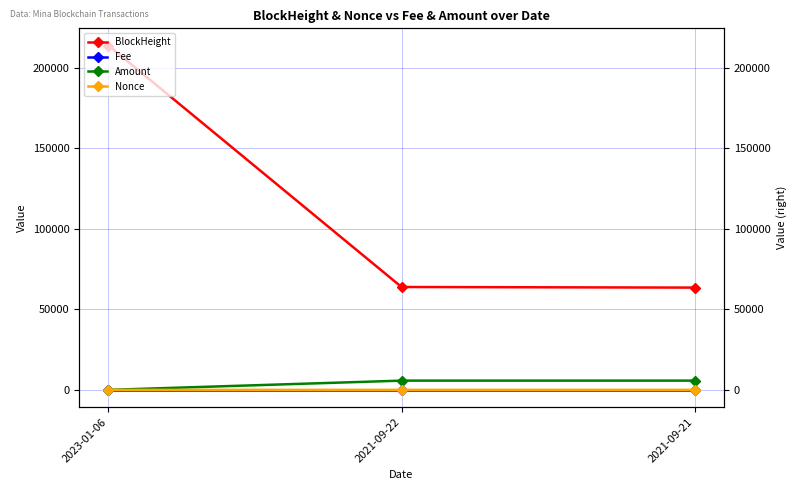

Is it true that BlockHeight equals 213714.0 at 2023-01-06?

True